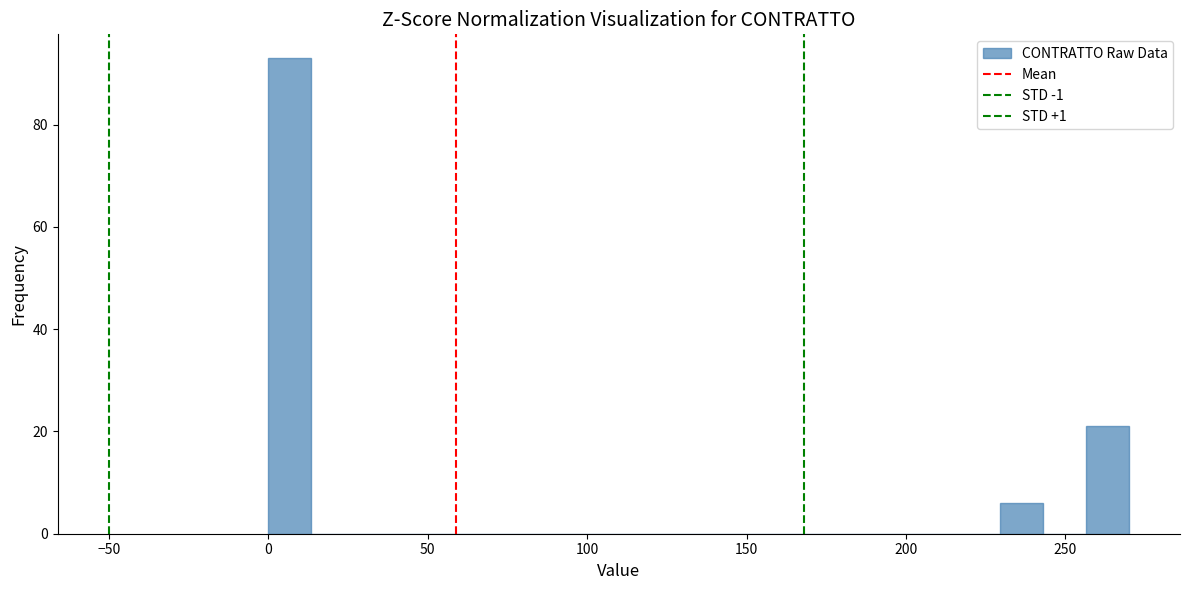

Read against the x-axis, roughly where is the centre of the tallest bar?

5